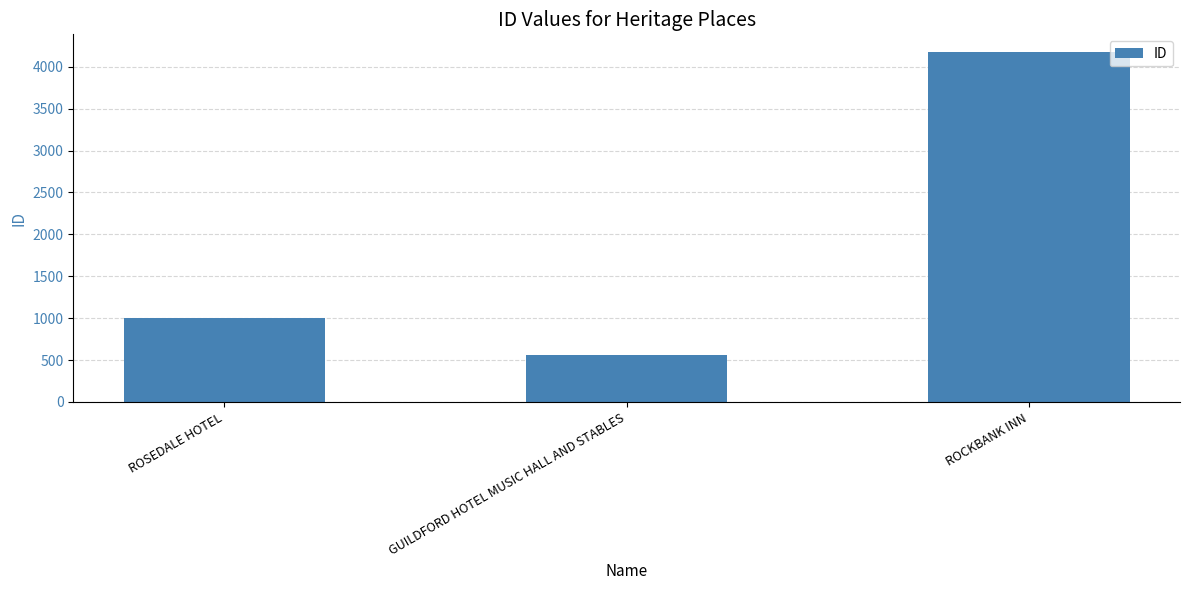

At which label is the value closest to 2370?

ROSEDALE HOTEL